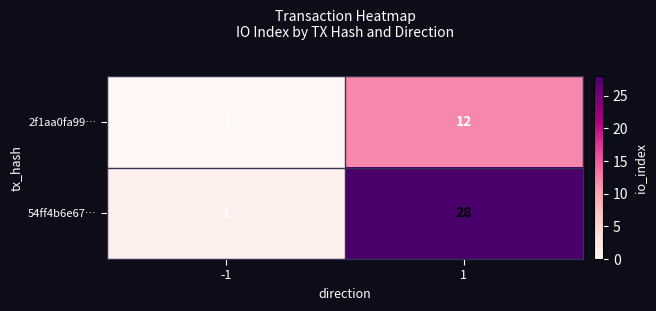

Which series changed the most between -1 and 1?

54ff4b6e67…